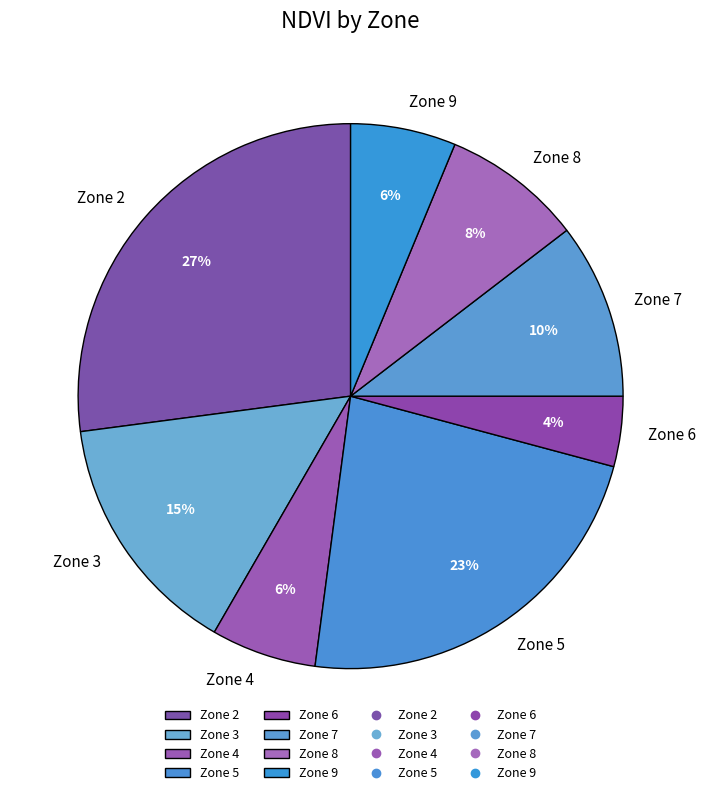

To the nearest percent, what is the average slice percentage?

12%